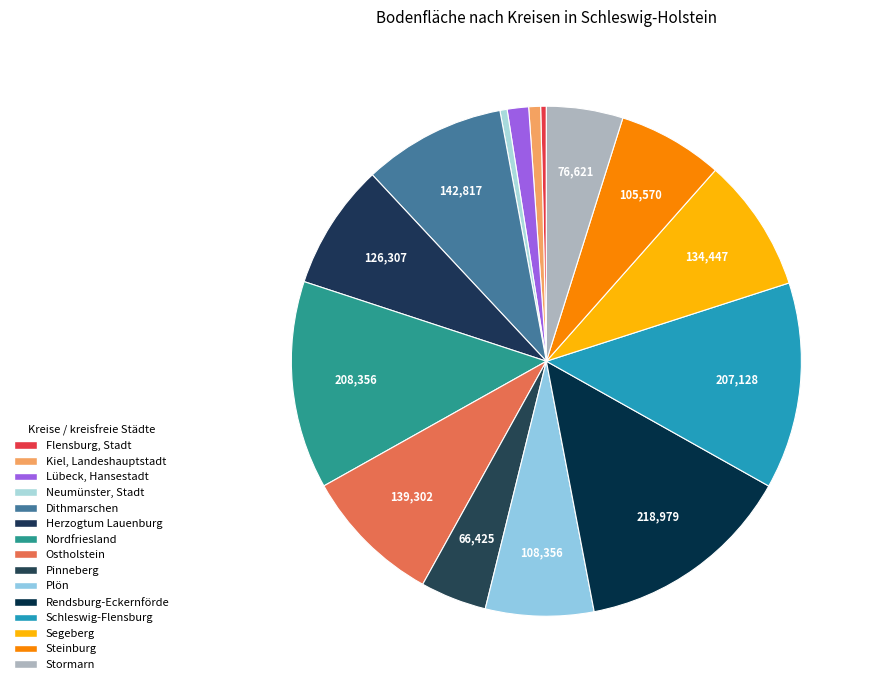

Combined, do Herzogtum Lauenburg and Dithmarschen account for over 50%?

No